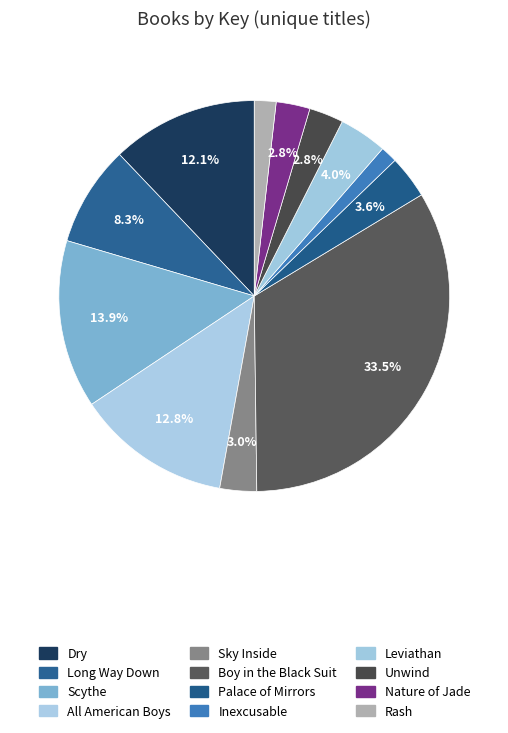

Rank the categories by value from highest to lowest.

Boy in the Black Suit, Scythe, All American Boys, Dry, Long Way Down, Leviathan, Palace of Mirrors, Sky Inside, Unwind, Nature of Jade, Rash, Inexcusable